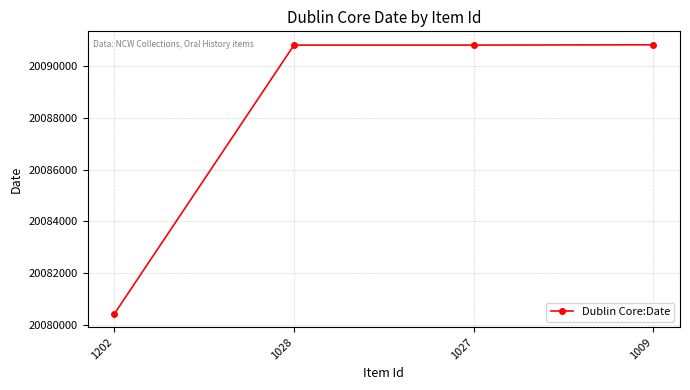

Which category has the lowest value across all series?

1202